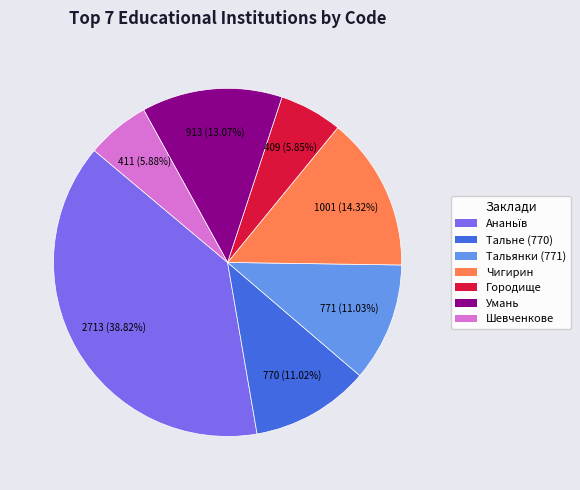

Does any single category account for the majority?

No